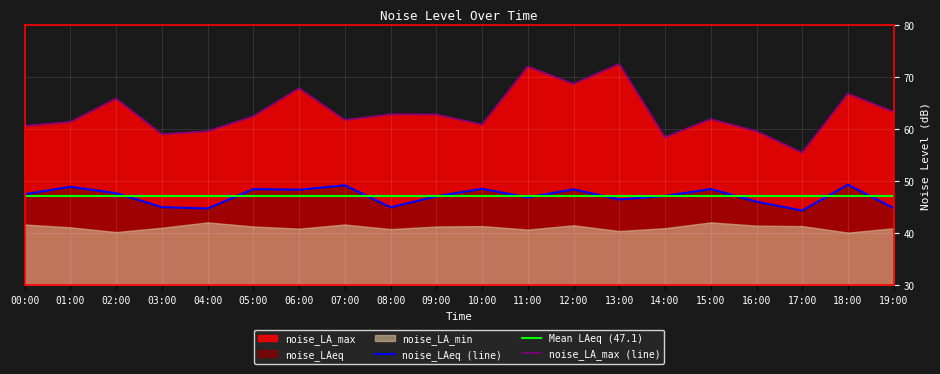

True or false: noise_LA_max and noise_LAeq cross at least once.

False